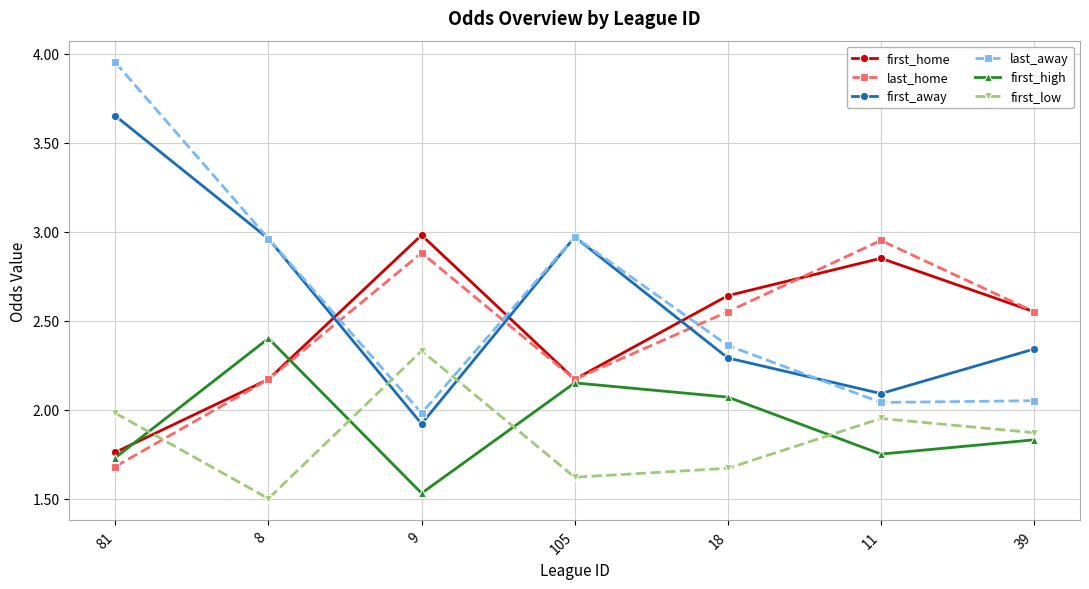

Which category has the lowest value in the first_low series?

8